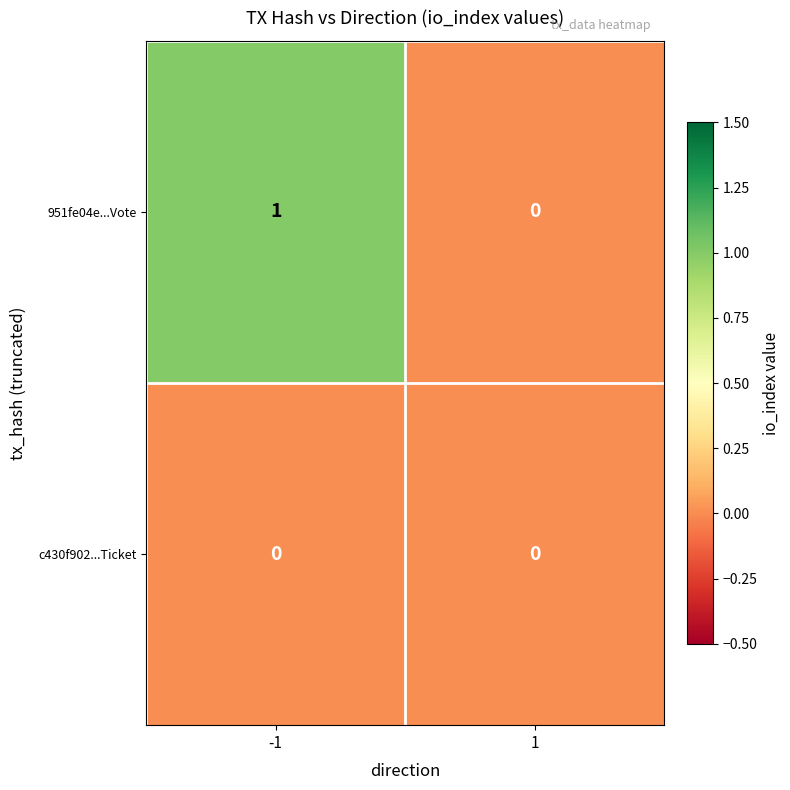

Which series has the largest total across all categories?

951fe04e...Vote